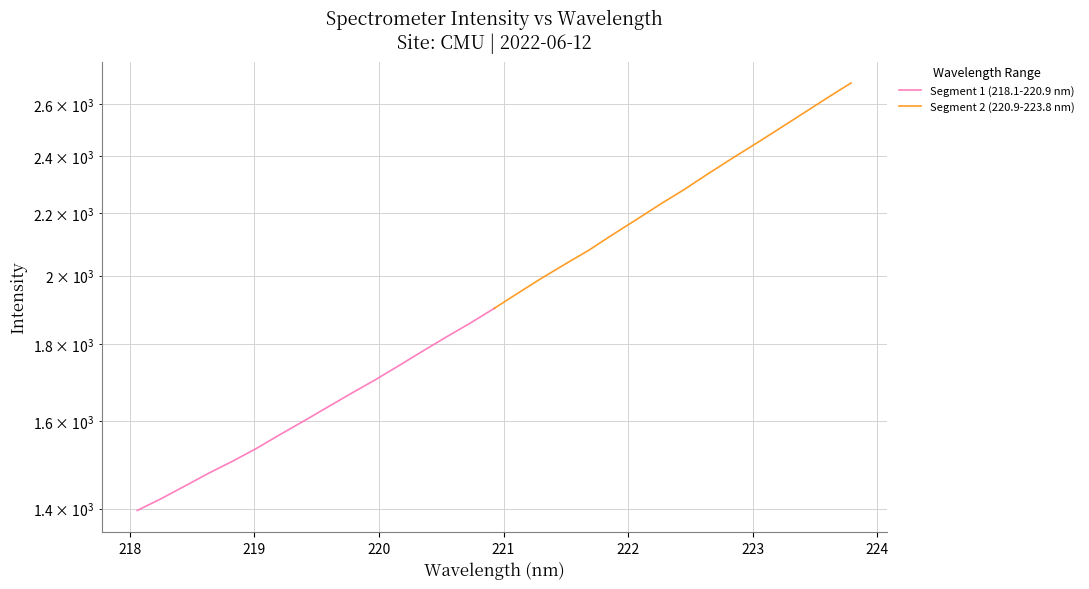

What is the sum of all Segment 1 (218.1-220.9 nm) values?

26075.8